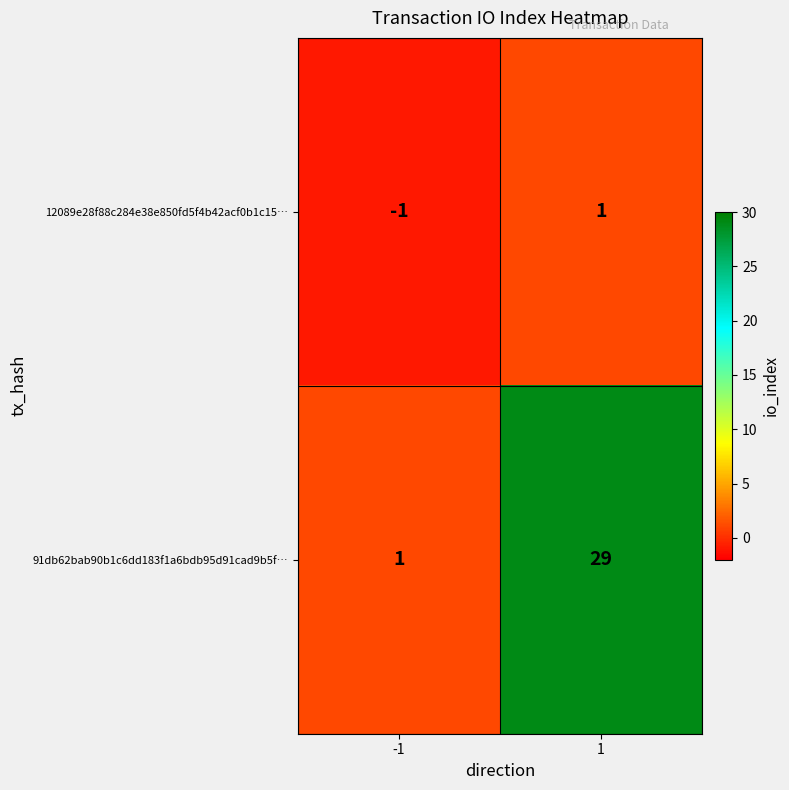

Reading left to right, extract all data points from this chart.

12089e28f88c284e38e850fd5f4b42acf0b1c15…: -1	1
91db62bab90b1c6dd183f1a6bdb95d91cad9b5f…: 1	29